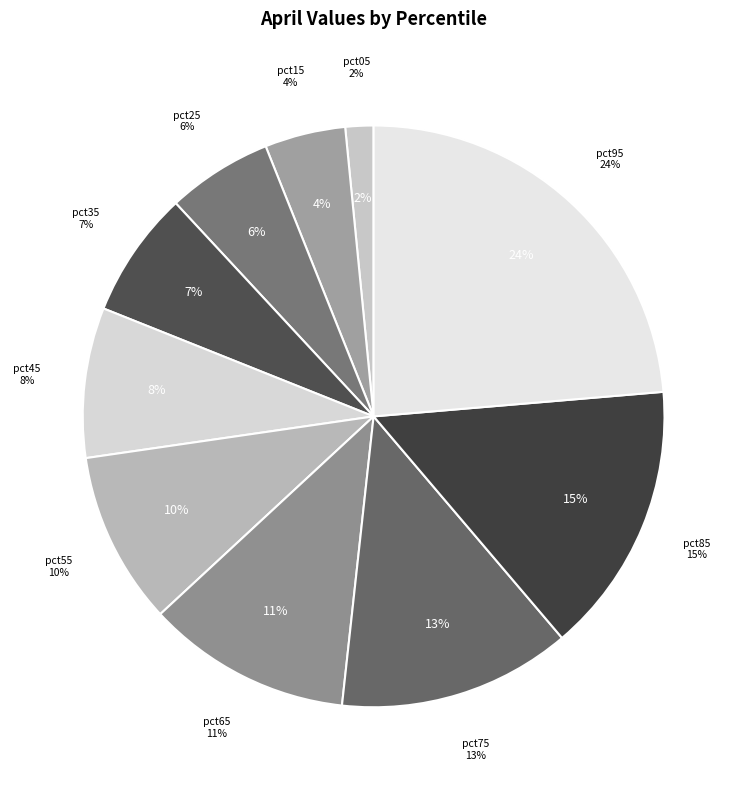

Does pct95 represent more than half of the total?

No